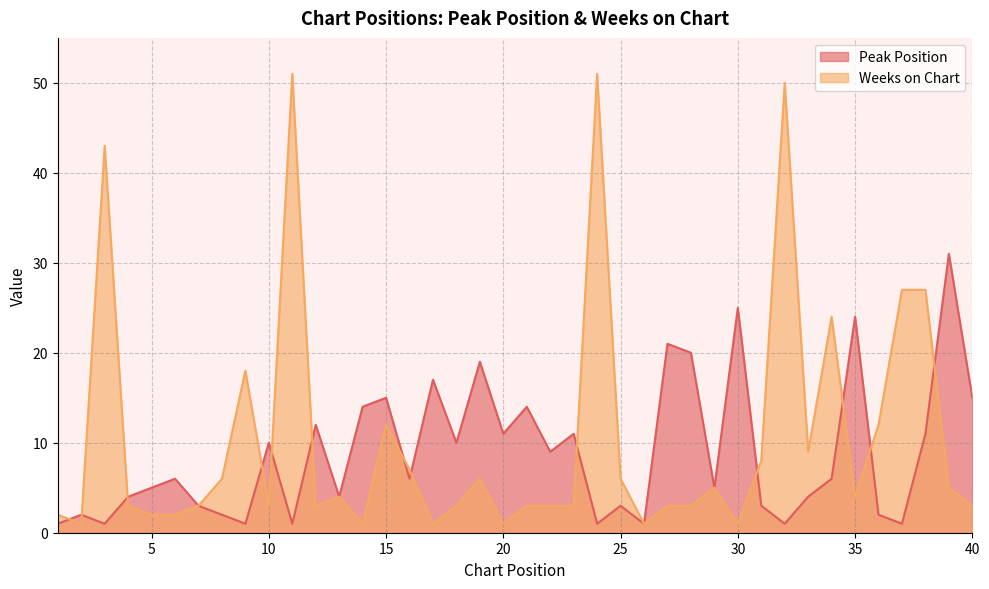

At which category is the sum across all series the highest?

11